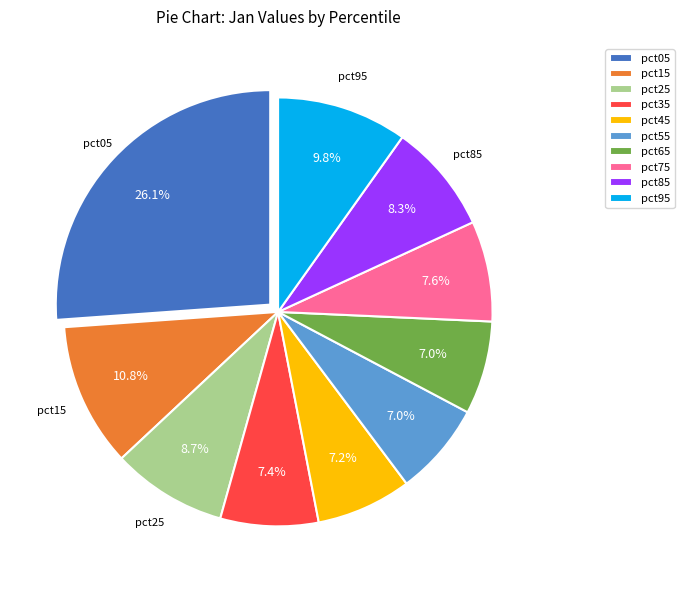

What portion of the pie excludes pct65?

93.0%